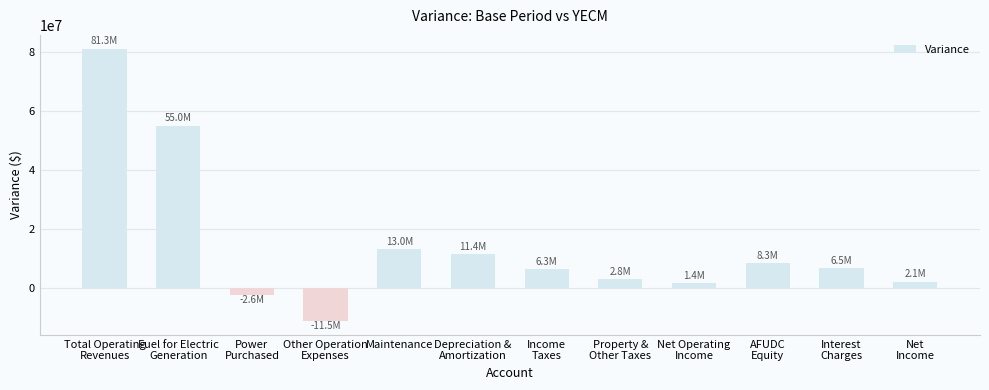

Does the chart contain any negative values?

Yes